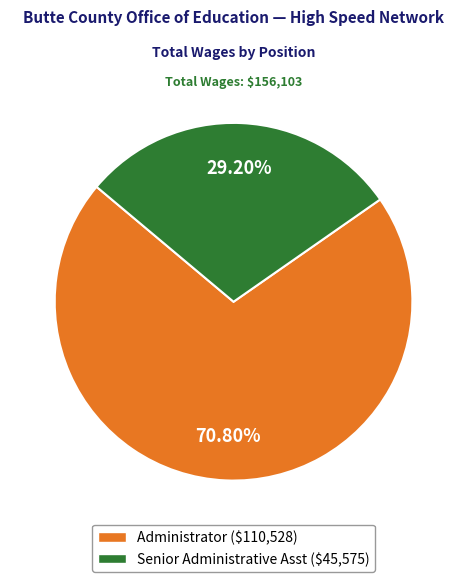

Which category has the smallest portion of the pie?

Senior Administrative Asst